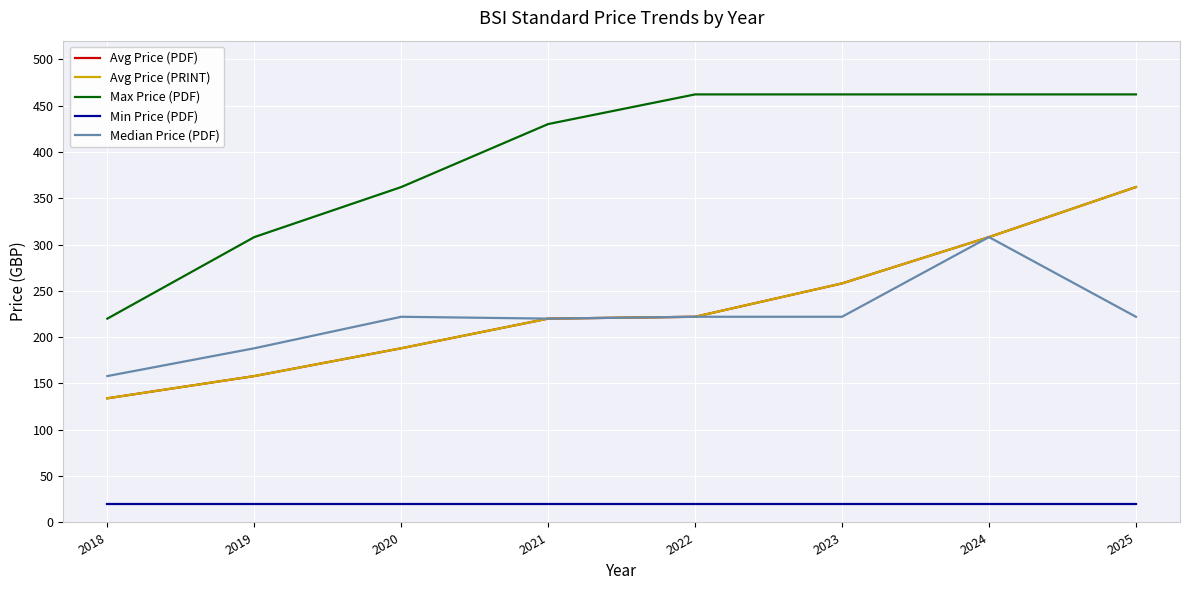

Reading left to right, what are all the values shown in this chart?

Avg Price (PDF): 2018=134	2019=158	2020=188	2021=220	2022=222	2023=258	2024=308	2025=362
Avg Price (PRINT): 2018=134	2019=158	2020=188	2021=220	2022=222	2023=258	2024=308	2025=362
Max Price (PDF): 2018=220	2019=308	2020=362	2021=430	2022=462	2023=462	2024=462	2025=462
Min Price (PDF): 2018=20	2019=20	2020=20	2021=20	2022=20	2023=20	2024=20	2025=20
Median Price (PDF): 2018=158	2019=188	2020=222	2021=220	2022=222	2023=222	2024=308	2025=222